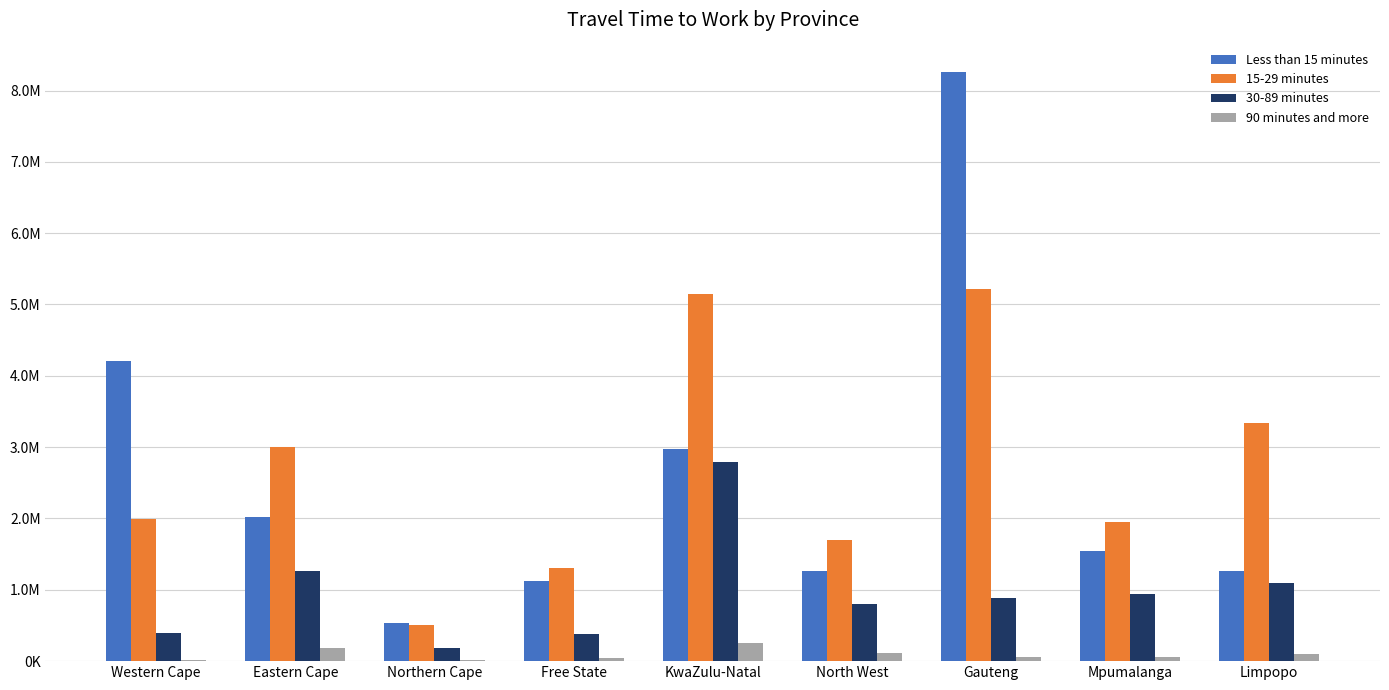

What are all the series names shown in the legend?

Less than 15 minutes, 15-29 minutes, 30-89 minutes, 90 minutes and more